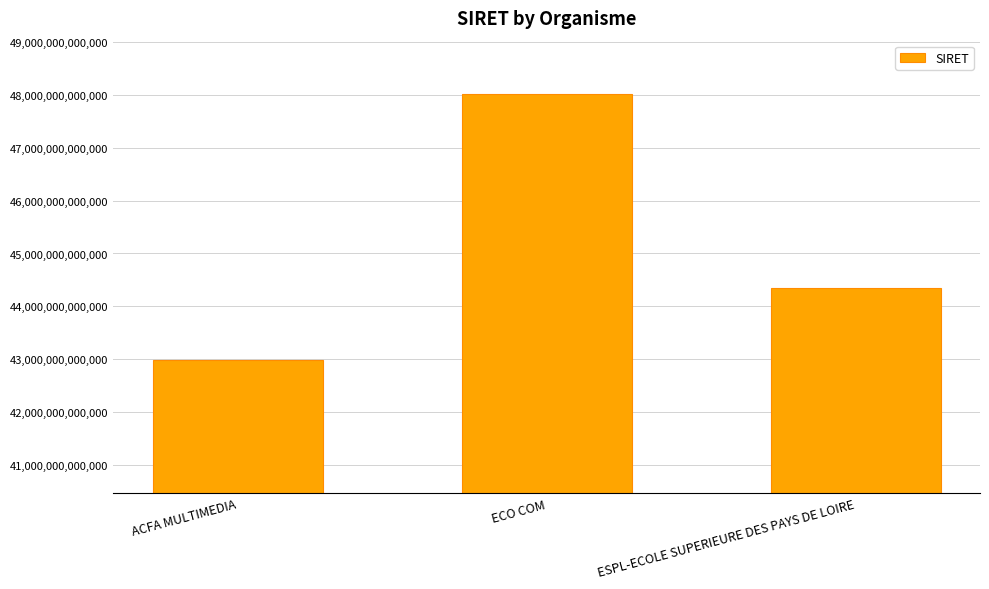

What is the ratio of the value at ACFA MULTIMEDIA to the value at ESPL-ECOLE SUPERIEURE DES PAYS DE LOIRE?

1.0